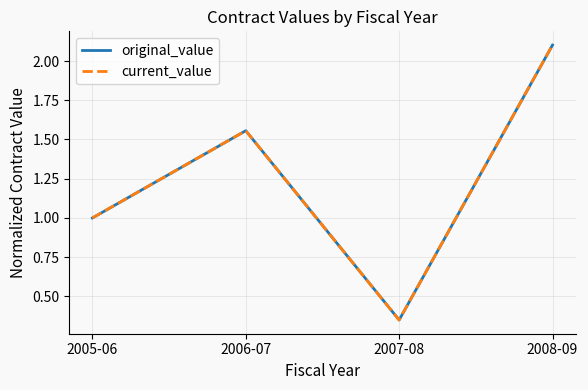

Does the chart have visible grid lines?

Yes